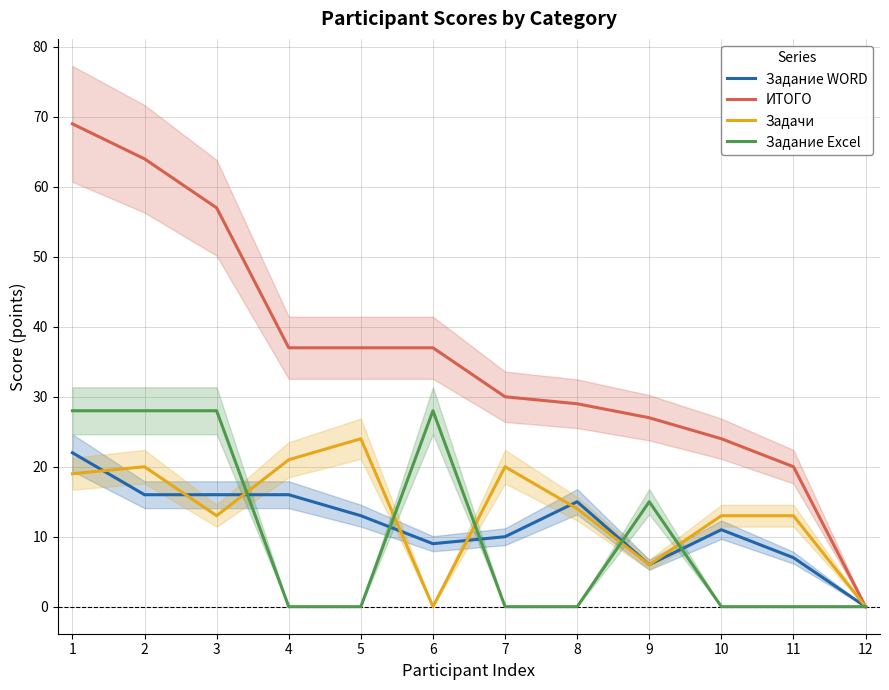

What are all the series names shown in the legend?

Задание WORD, ИТОГО, Задачи, Задание Excel